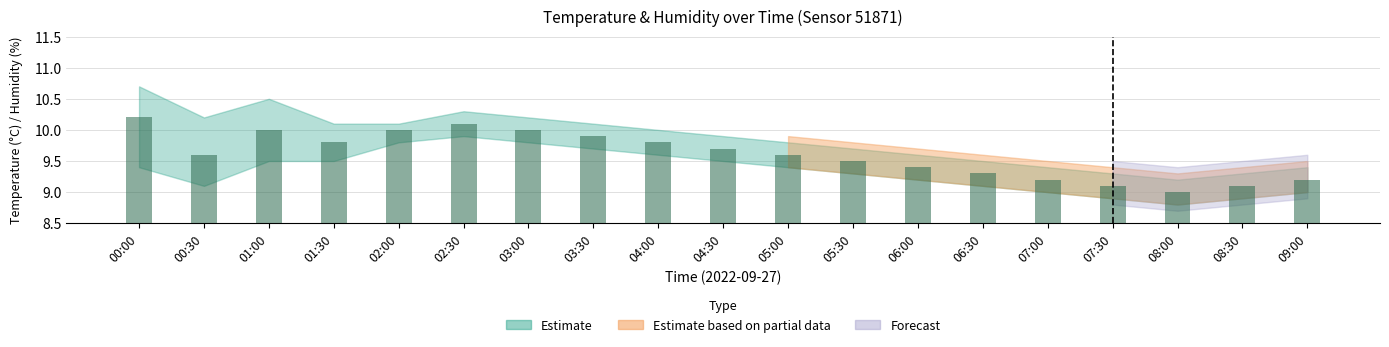

Is it true that the value at 01:00 is 5.5?

False